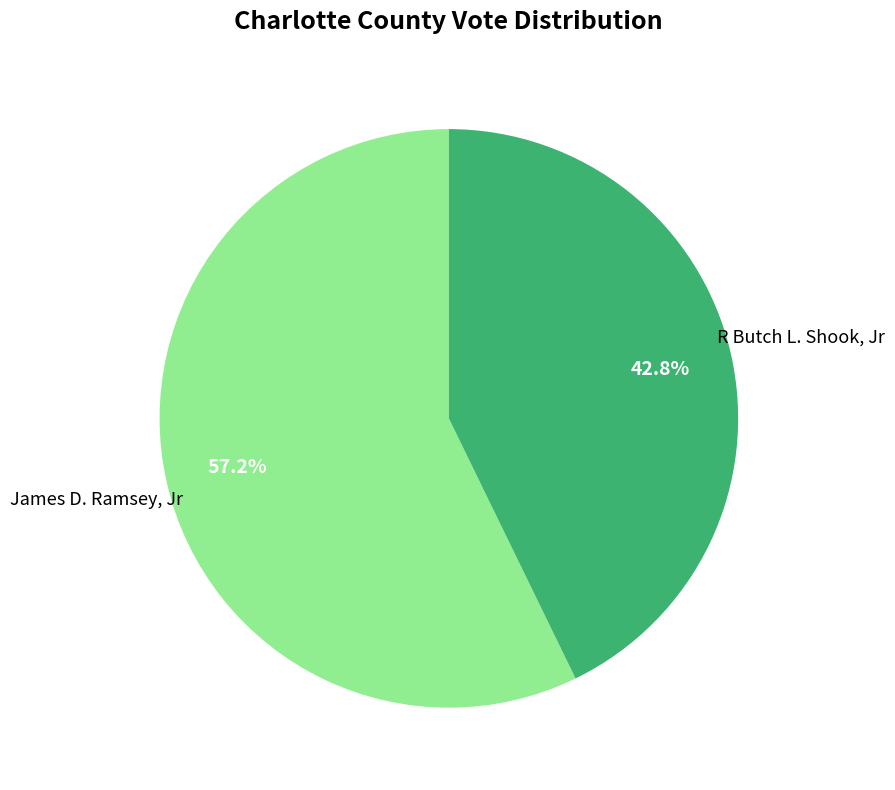

Does any single category account for the majority?

Yes